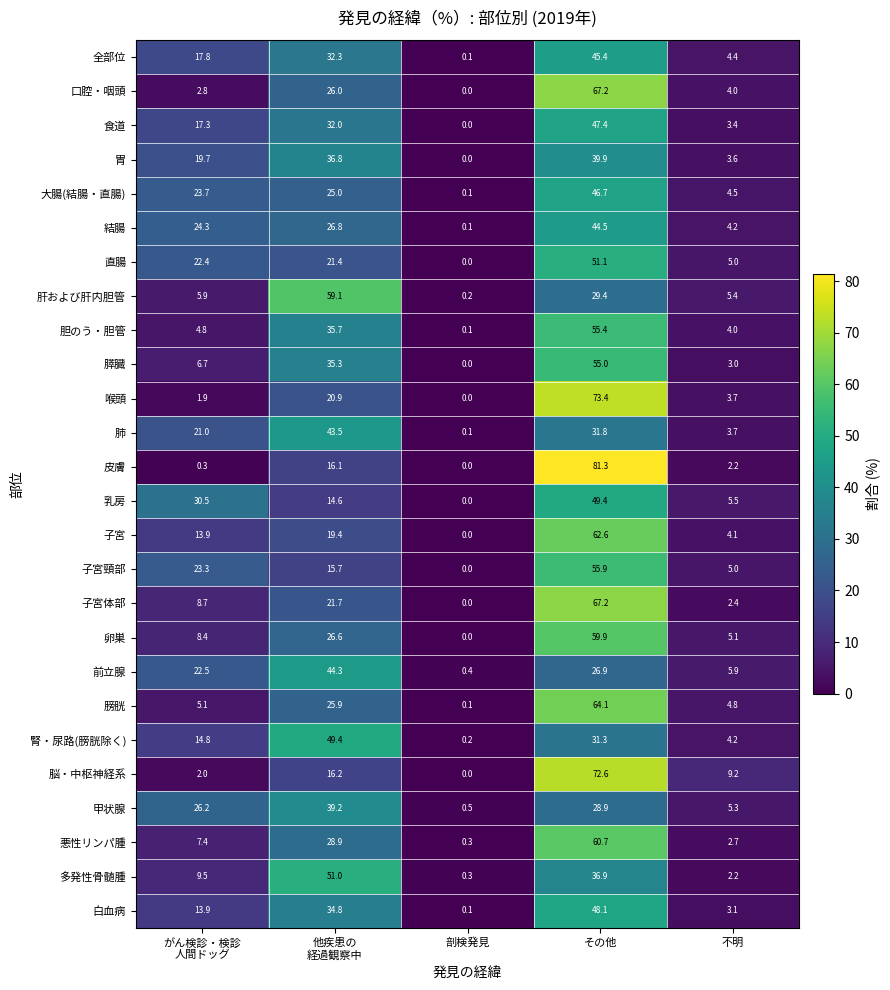

The 肺 series shows 2.0 at 不明. True or false?

False